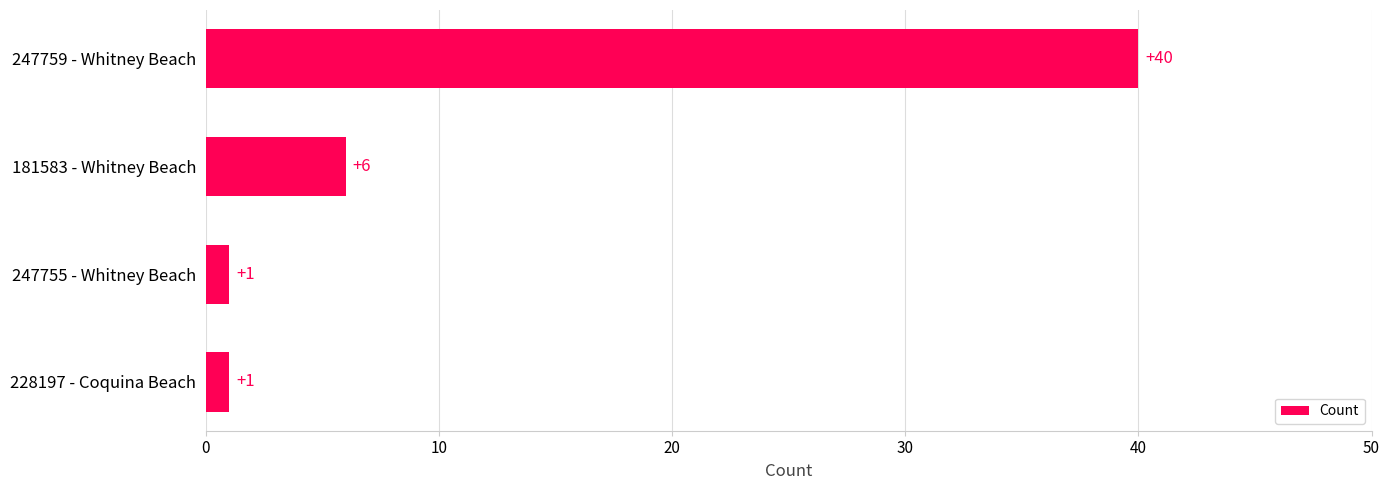

What is the minimum value shown in the chart?

1